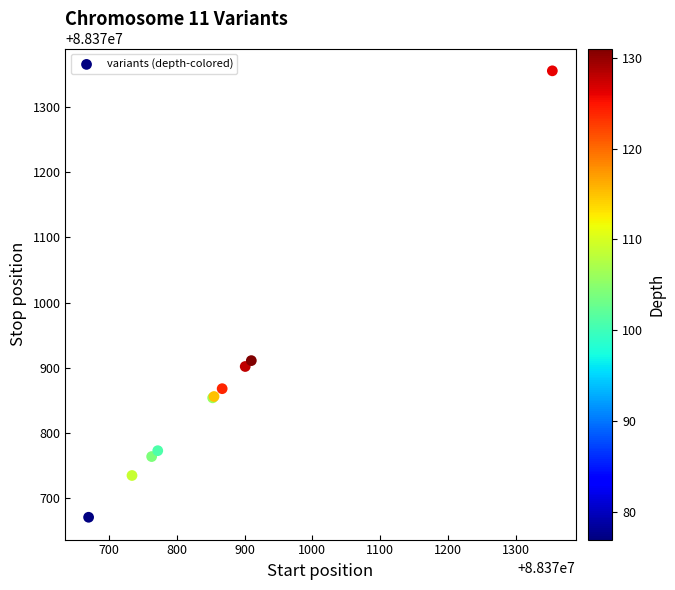

What Y value in the scatter plot is closest to 88371013?

88370911